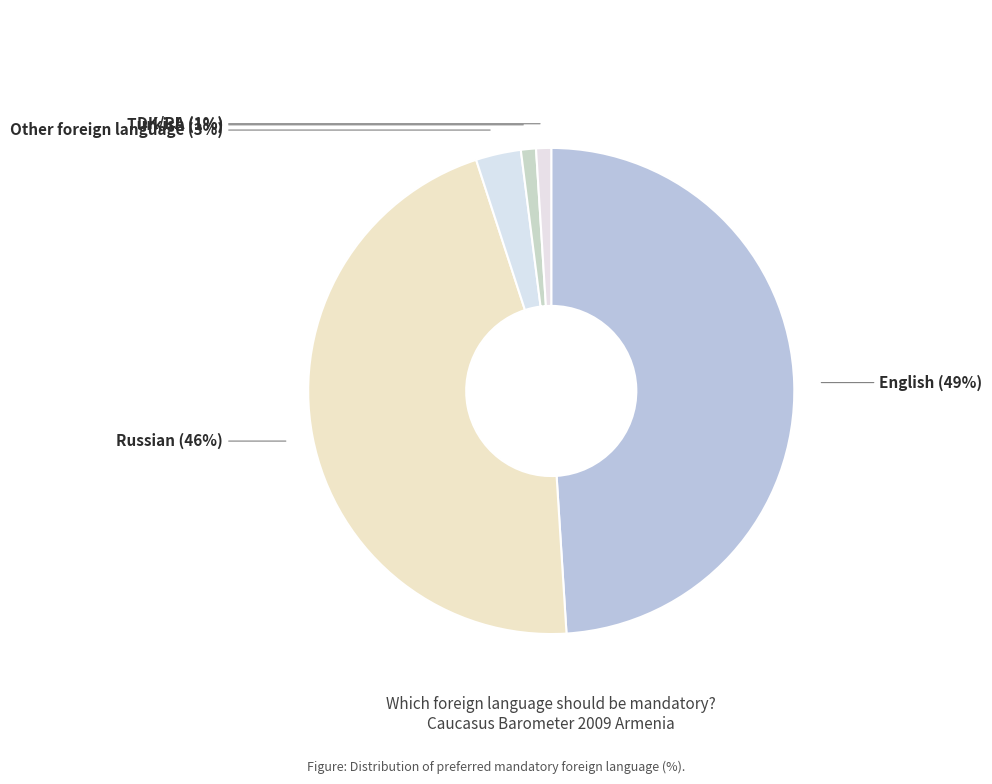

What percentage is the Other foreign language slice, to the nearest percent?

3%